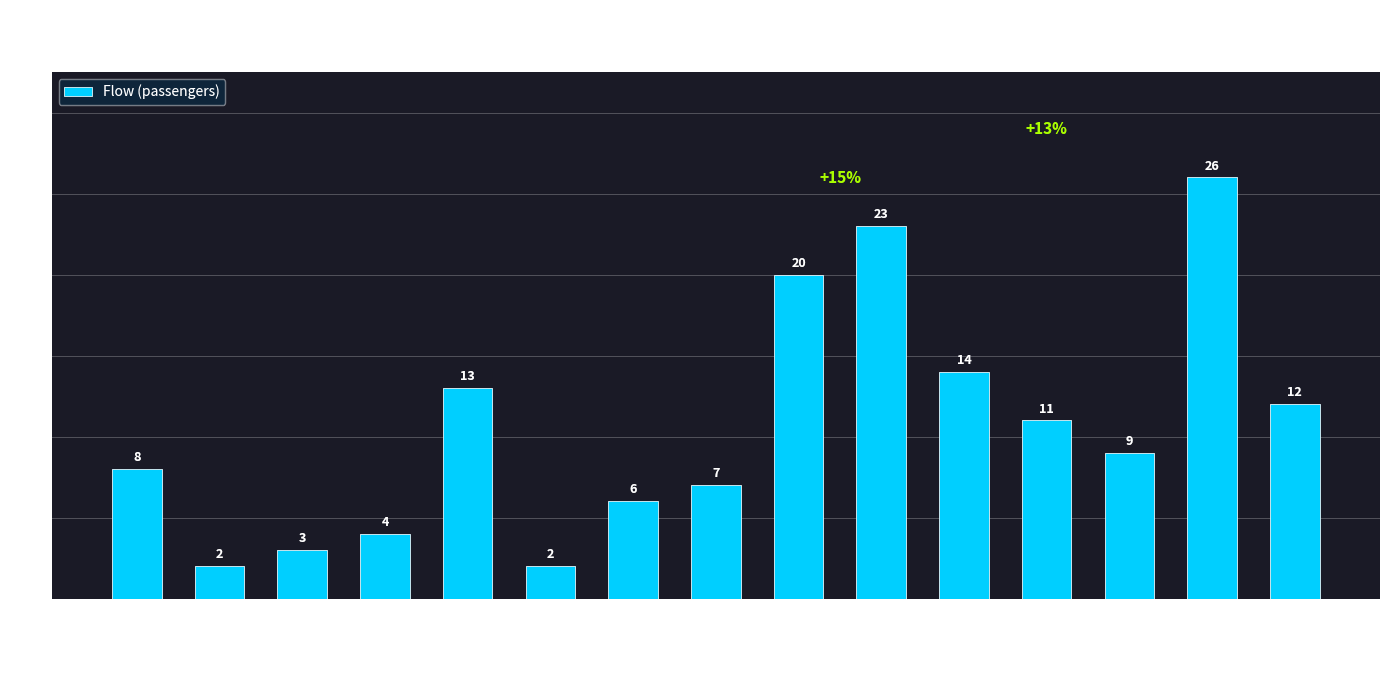

What is the maximum value shown in the chart?

26